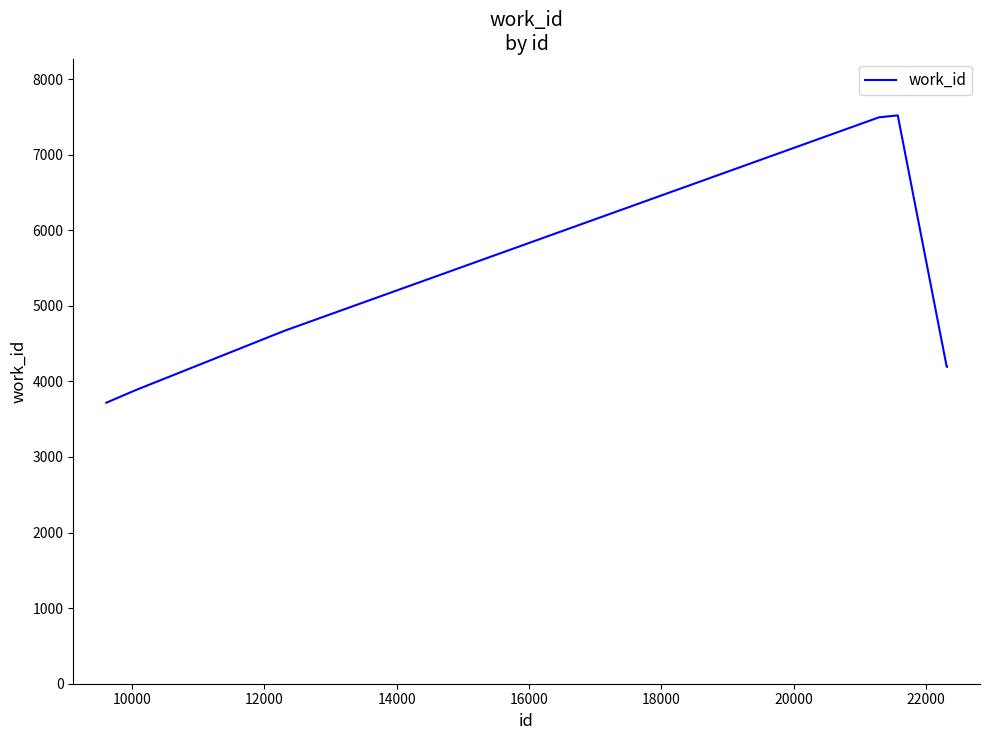

What is the sum of all values?

35672